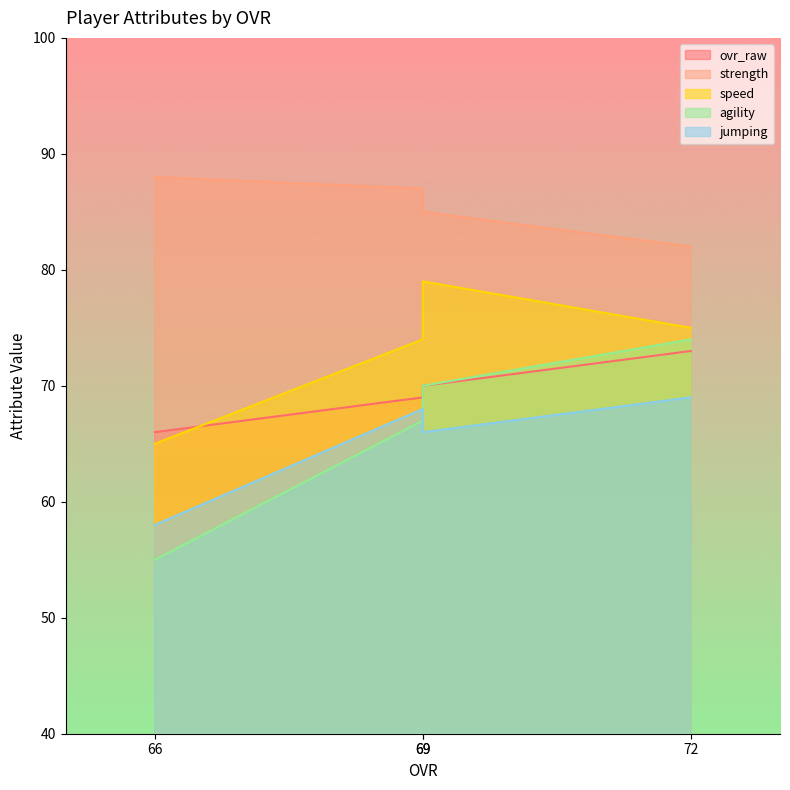

True or false: strength and jumping intersect in this chart.

False